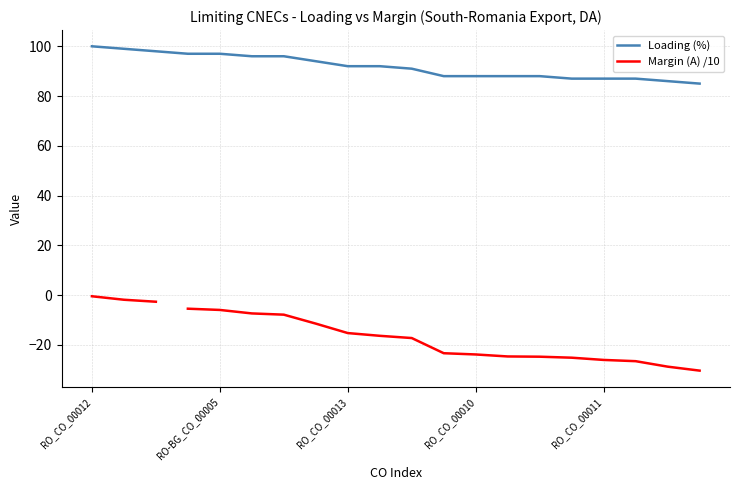

Reading left to right, list all the values displayed in this chart.

100	99	98	97	97	96	96	94	92	92	91	88	88	88	88	87	87	87	86	85